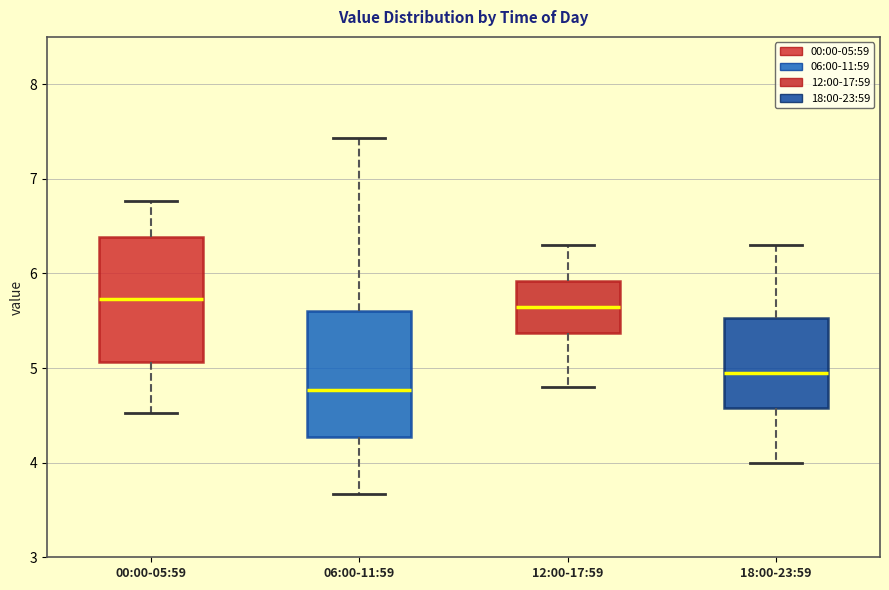

Reading left to right, read every box against the y-axis: the position of its median line, the range the box covers, and the ends of its whiskers. The values are not printed on the chart, so give them approximately, as read against the axis.

00:00-05:59: median 5.7, box 5.1 to 6.4, whiskers 4.5 to 6.8
06:00-11:59: median 4.8, box 4.3 to 5.6, whiskers 3.7 to 7.4
12:00-17:59: median 5.7, box 5.4 to 5.9, whiskers 4.8 to 6.3
18:00-23:59: median 5.0, box 4.6 to 5.5, whiskers 4.0 to 6.3